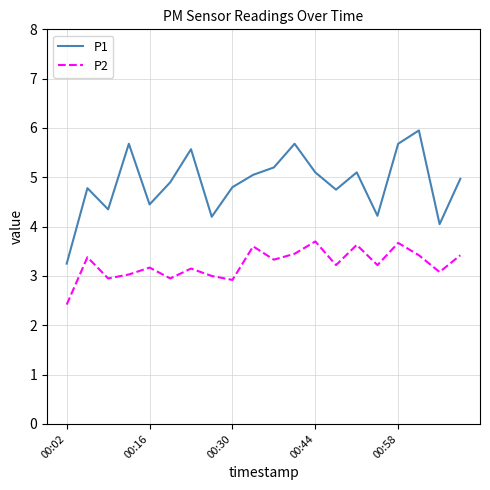

What is the smallest value displayed?

2.4